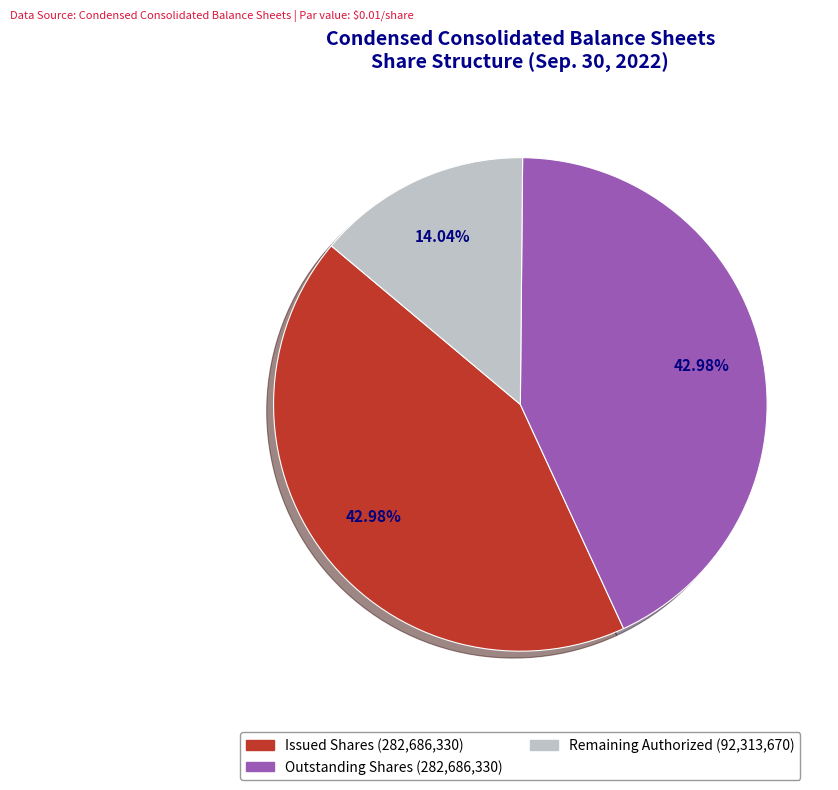

Is there a majority slice in this chart?

No